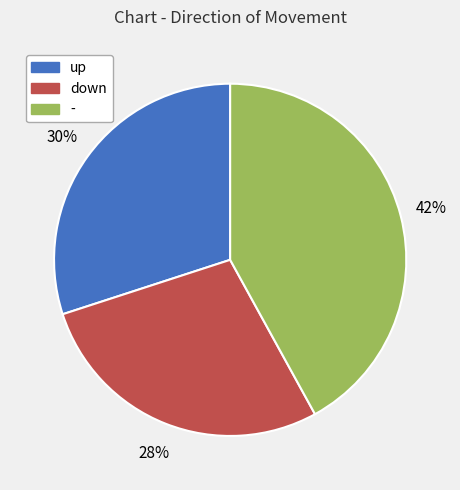

What is the ratio of the value at down to the value at up?

0.9